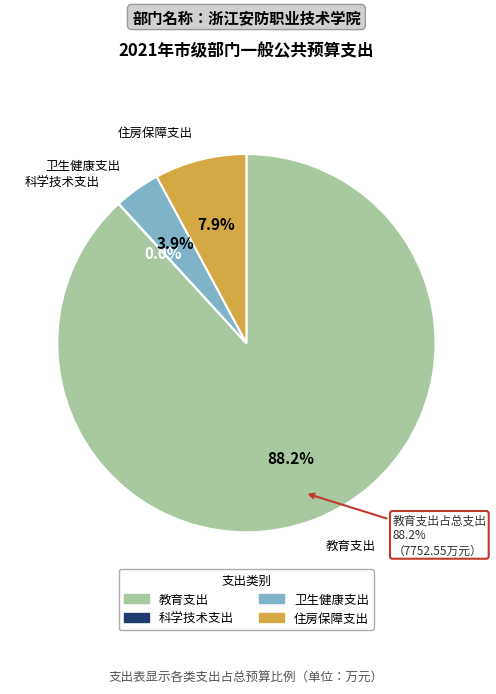

What percentage is the 教育支出 slice, to the nearest percent?

88%